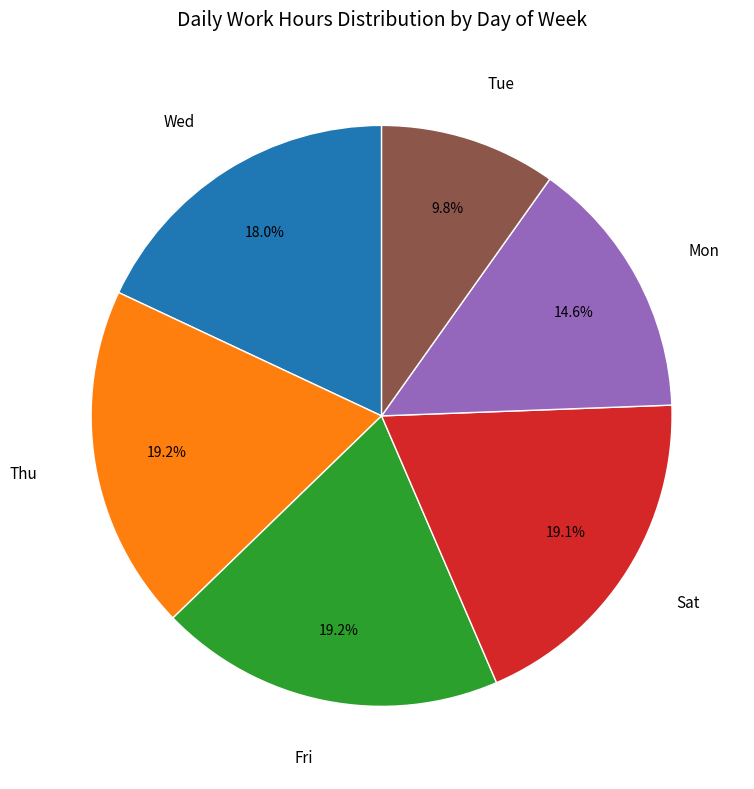

Is there a majority slice in this chart?

No